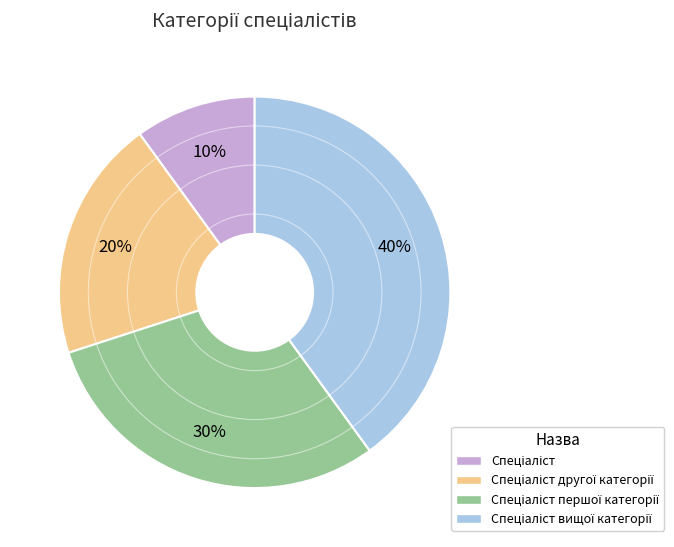

Is there any slice that represents more than half of the pie?

No